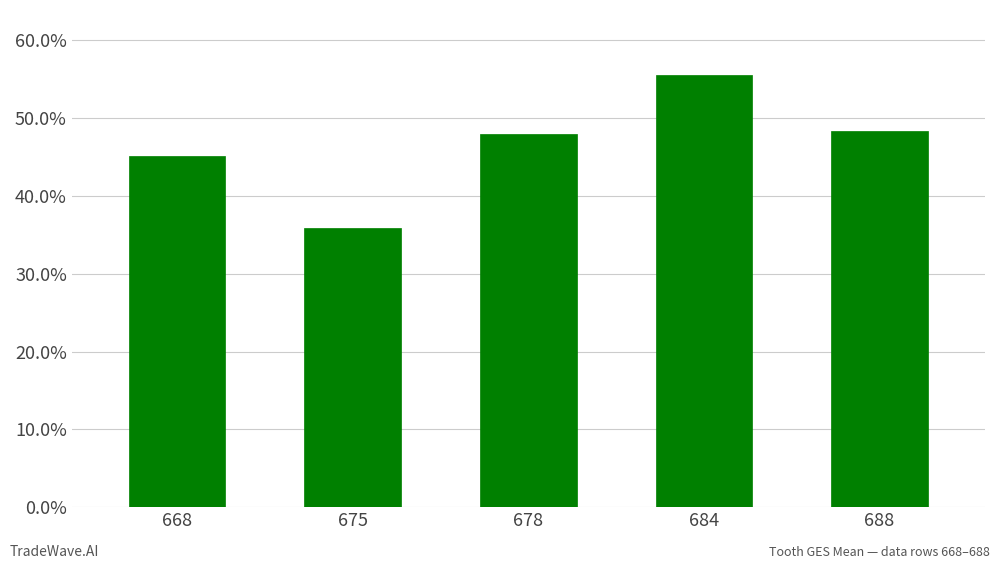

What value does the data have at 688?

483.7